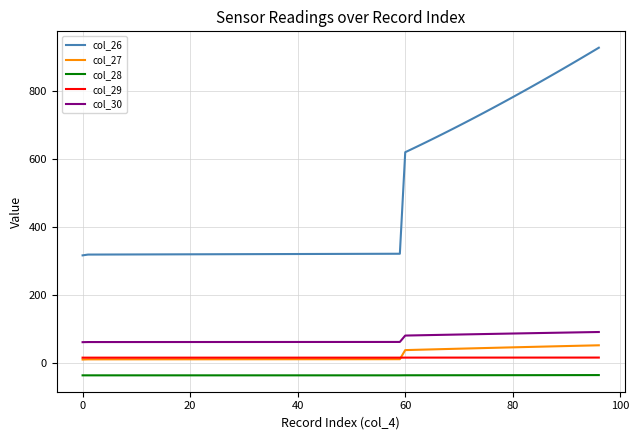

How many values in the col_28 series exceed -36?

3